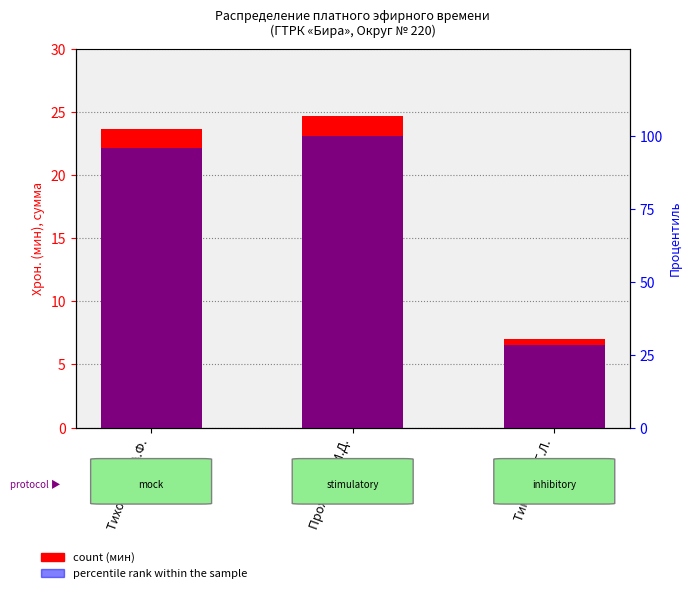

What is the label of the 2nd bar from the left?

Проходцев И.Д.